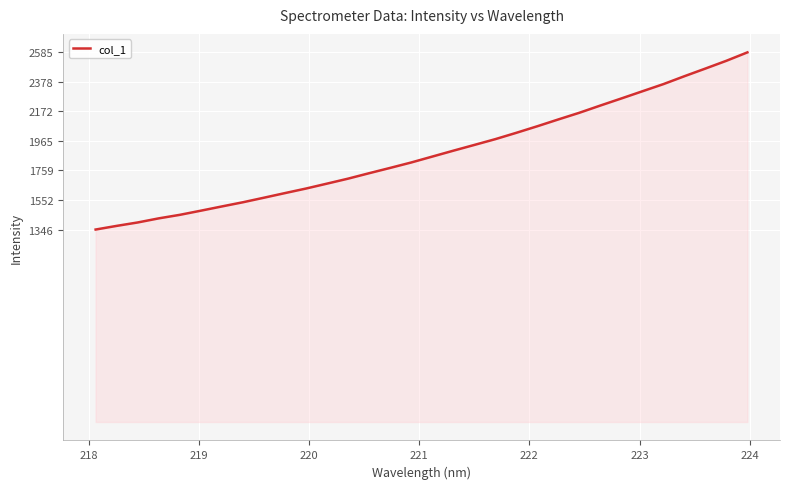

What is the minimum value shown in the chart?

1345.8